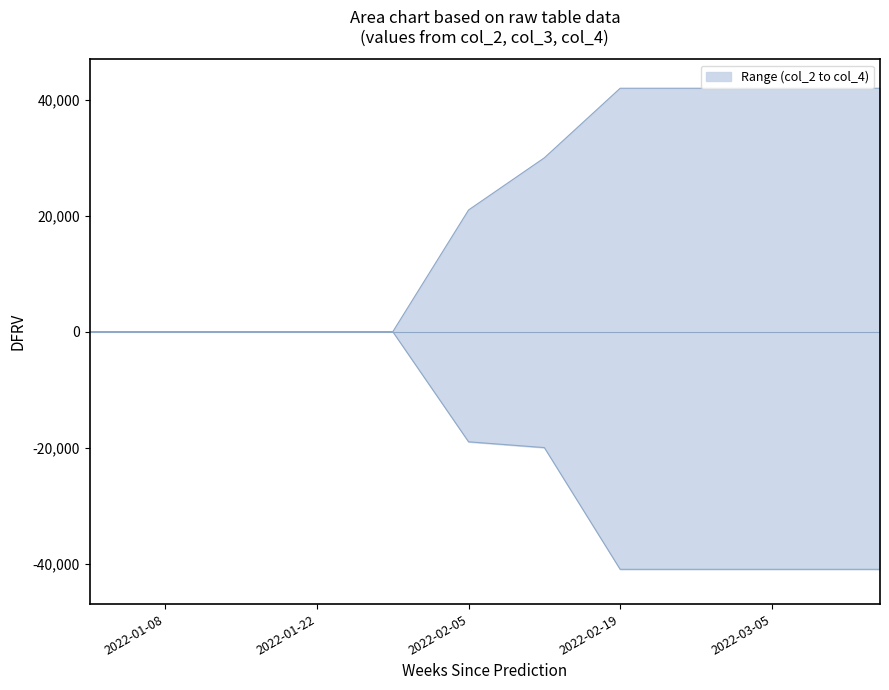

Reading left to right, what are all the values shown in this chart?

upper: 0	0	0	0	0	21000	30000	42000	42000	42000	42000
lower: 0	0	0	0	0	-19000	-20000	-41000	-41000	-41000	-41000